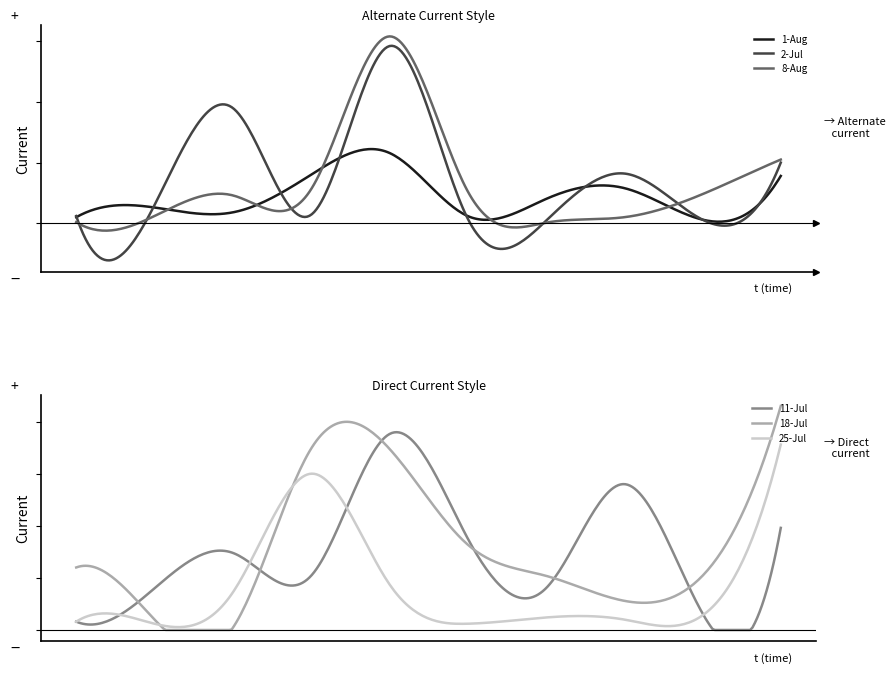

How many lines are shown in the chart?

6